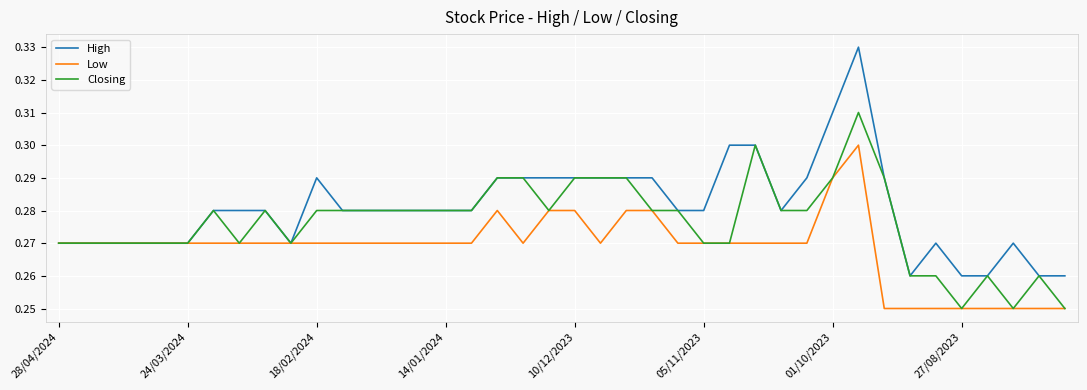

List the series in order of their peak value, lowest first.

Low, Closing, High